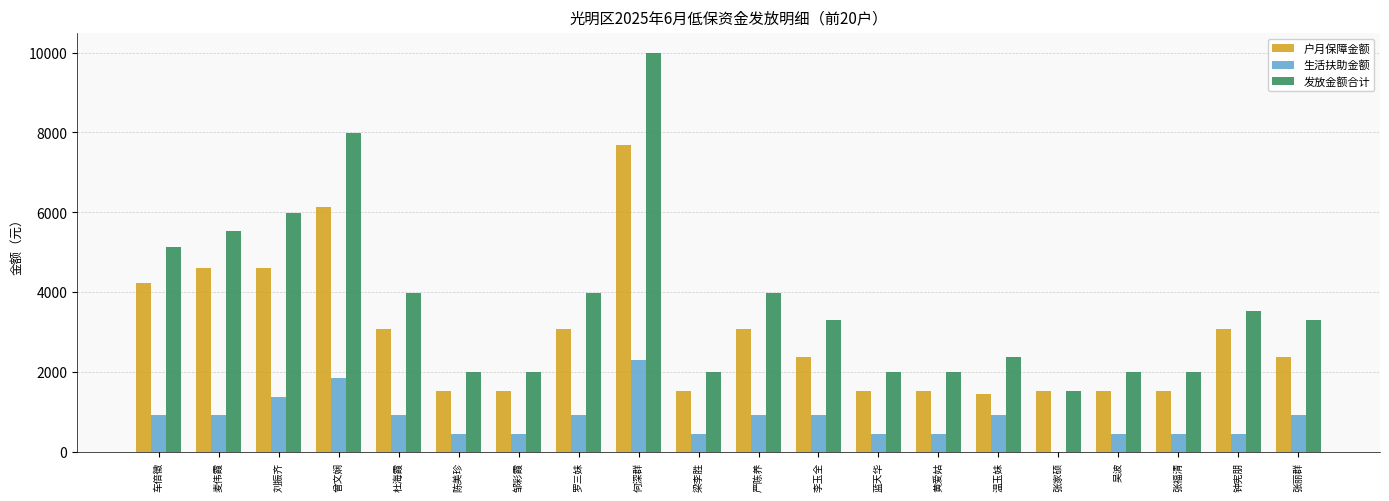

What is the maximum value shown in the chart?

9980